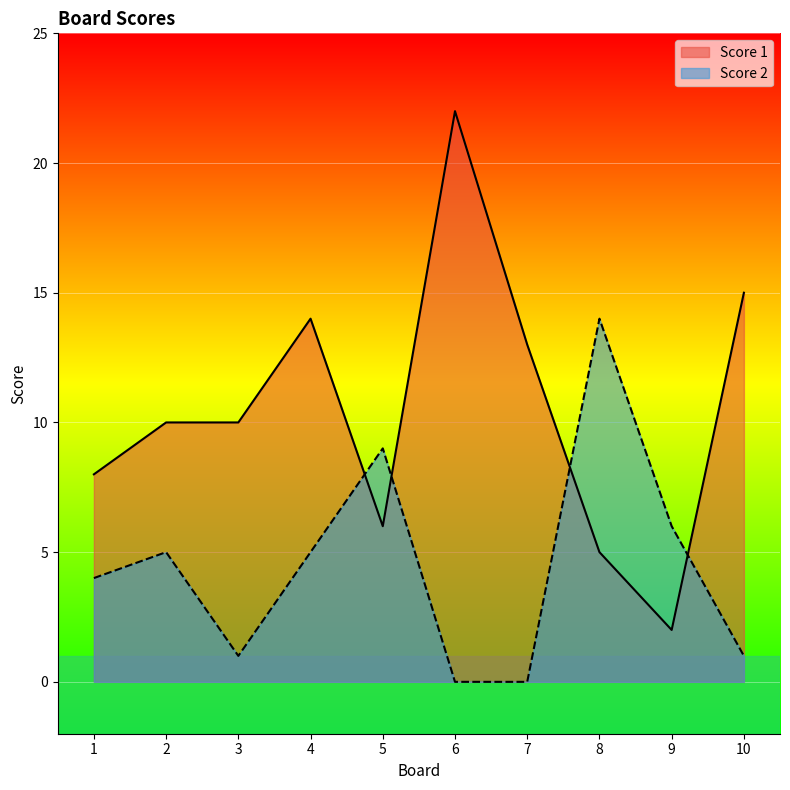

Which has a higher value, 9 or 2?

2